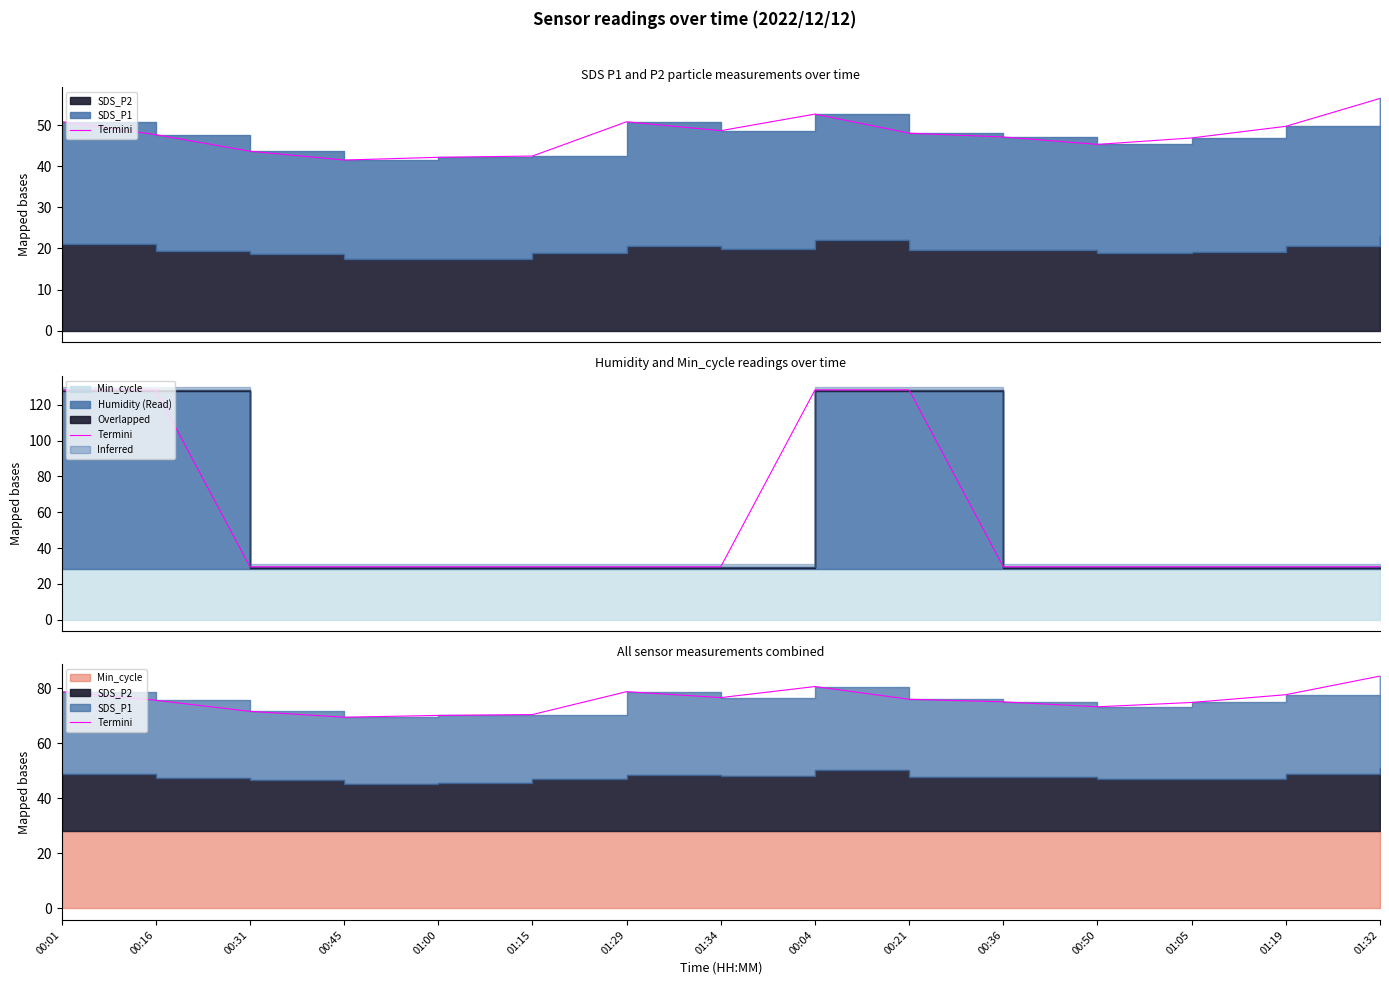

Which has a higher value, 00:21 or 01:32?

01:32